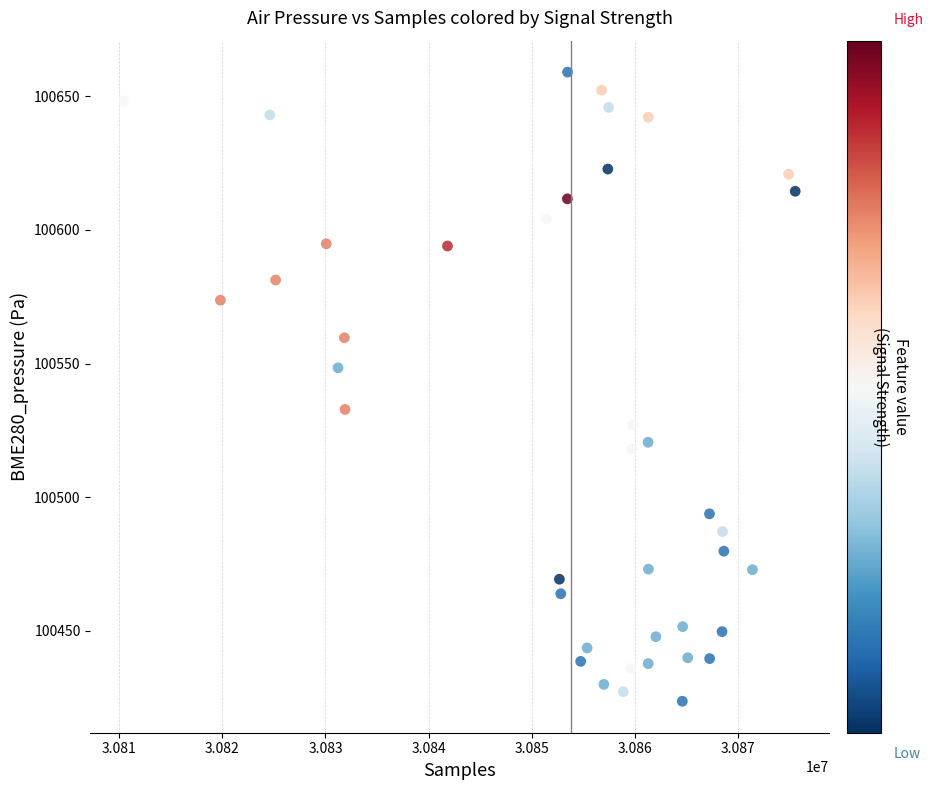

What is the range of X values (max minus min)?

65066.0